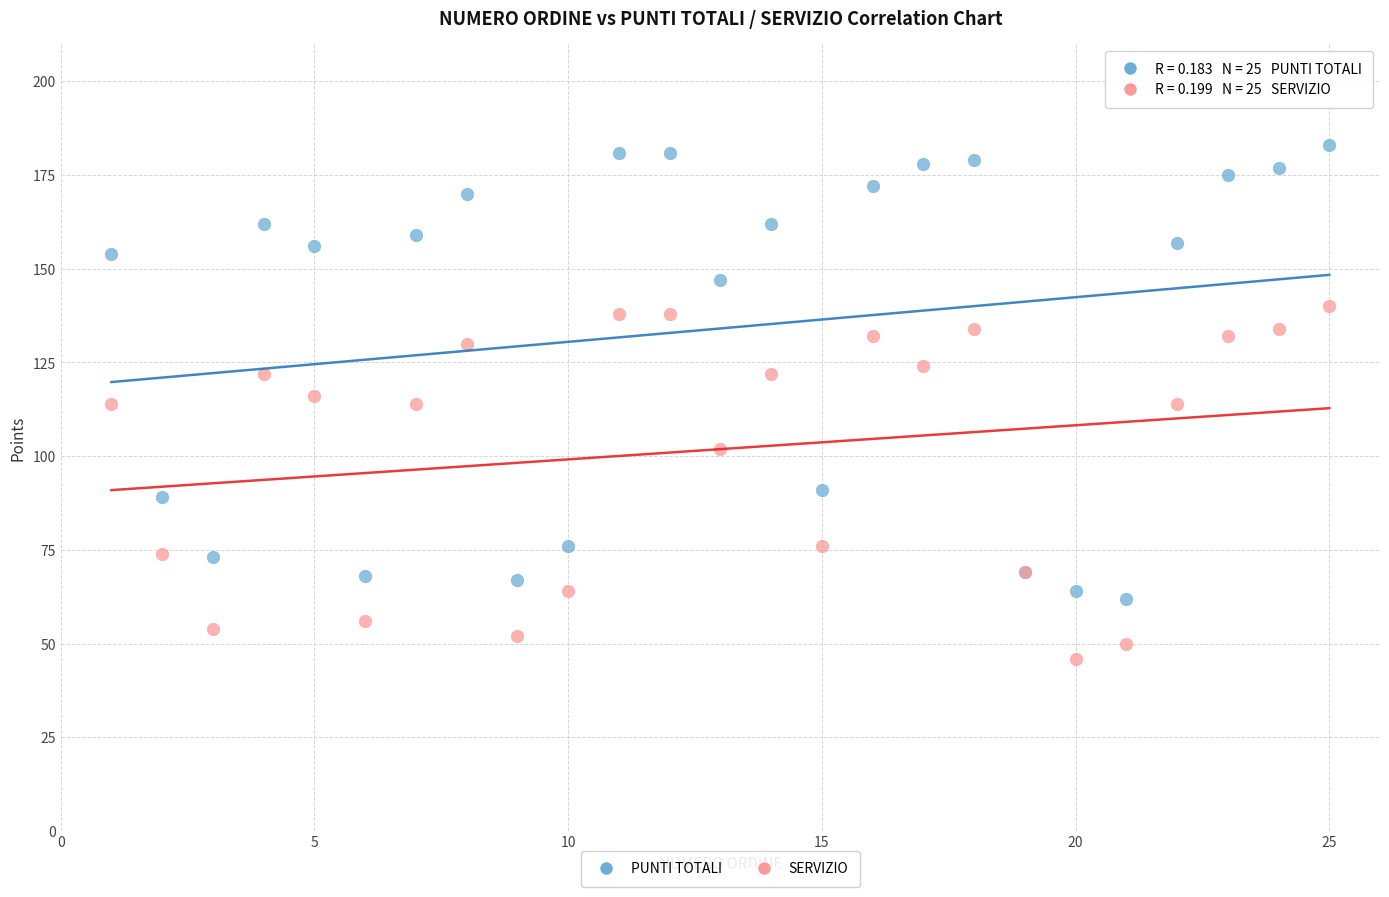

Which series reaches the minimum Y coordinate?

SERVIZIO